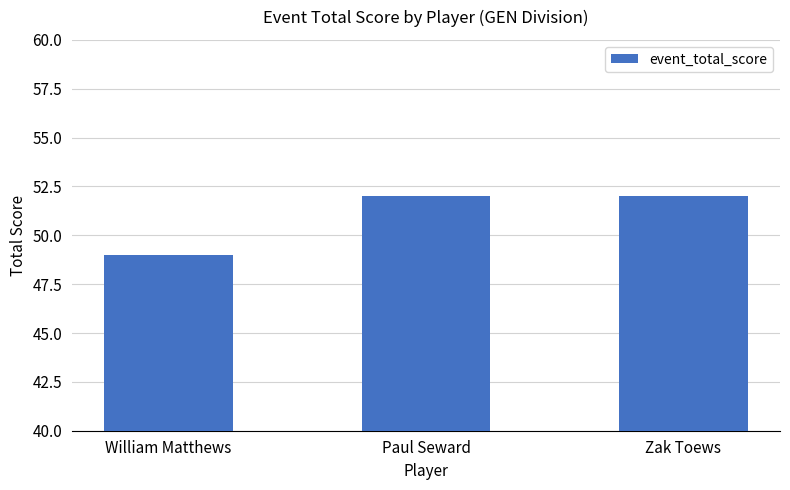

Reading left to right, list all the values displayed in this chart.

49	52	52